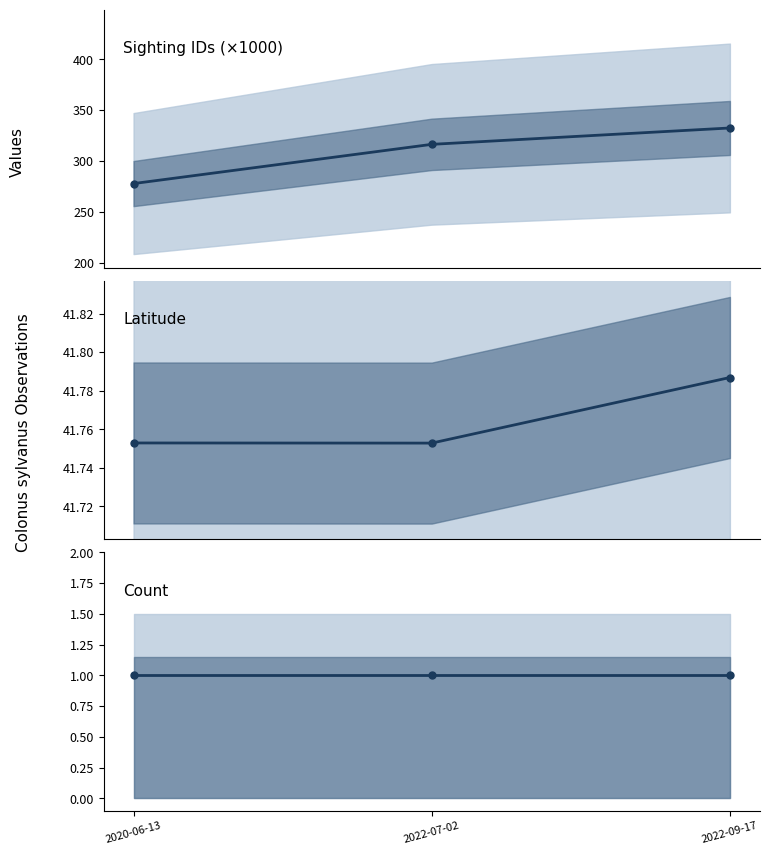

What is the minimum value shown in the chart?

1.0